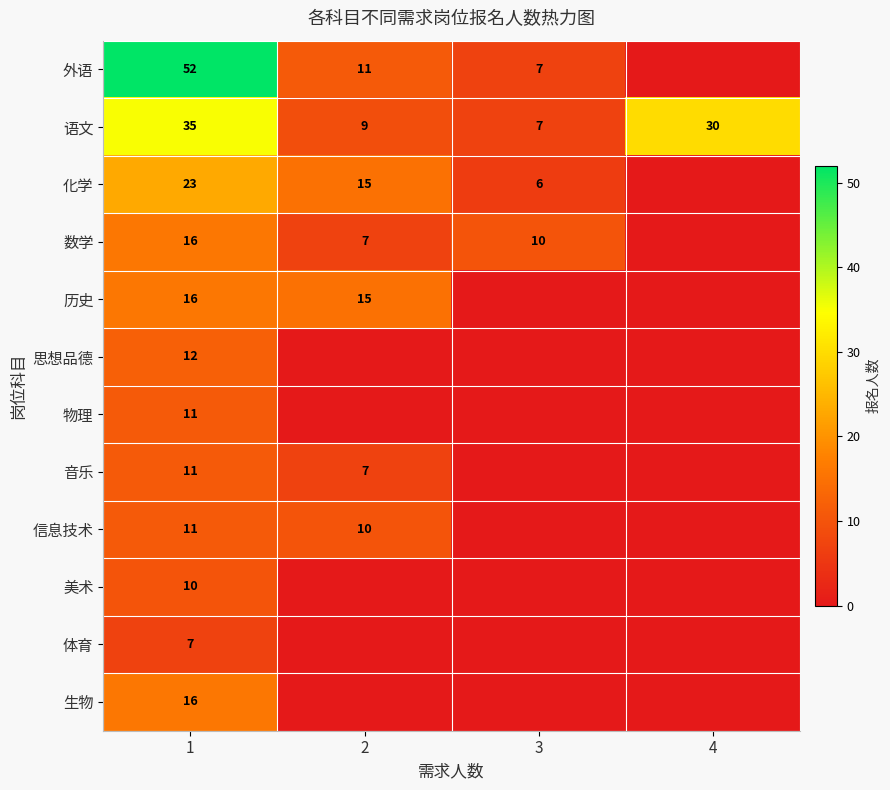

What is the difference between the 化学 values at 3 and 2?

9